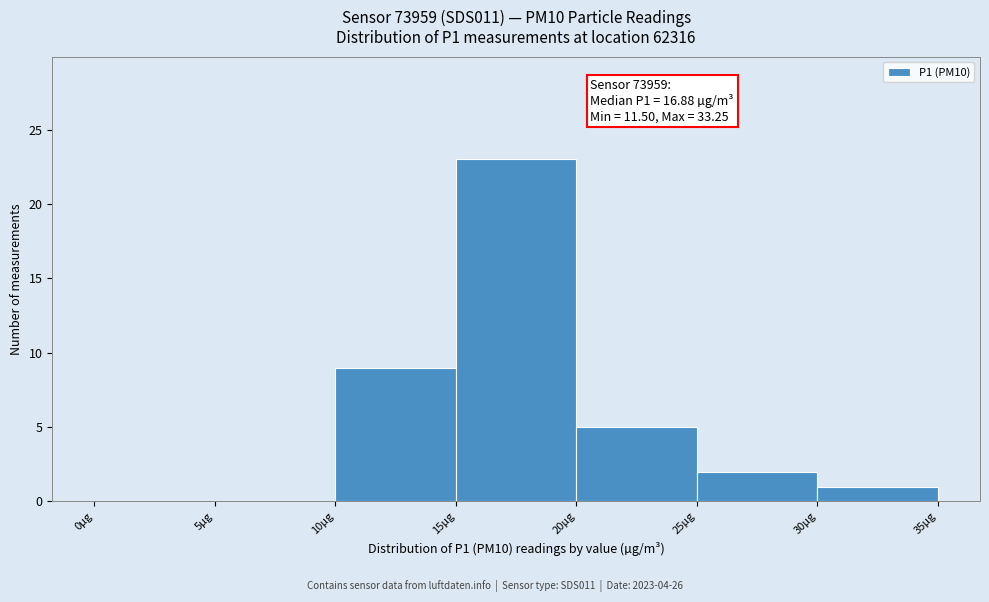

Which range on the x-axis has the tallest bar?

15 to 20